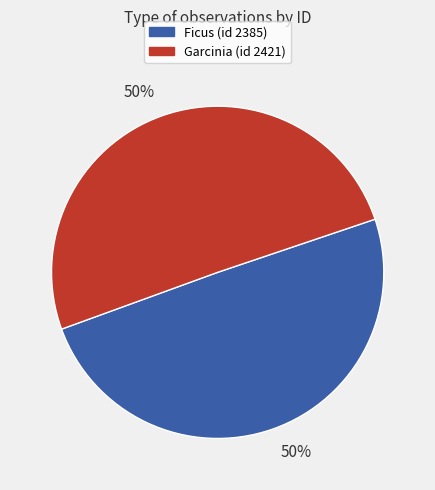

To the nearest percent, what is the average slice percentage?

50%